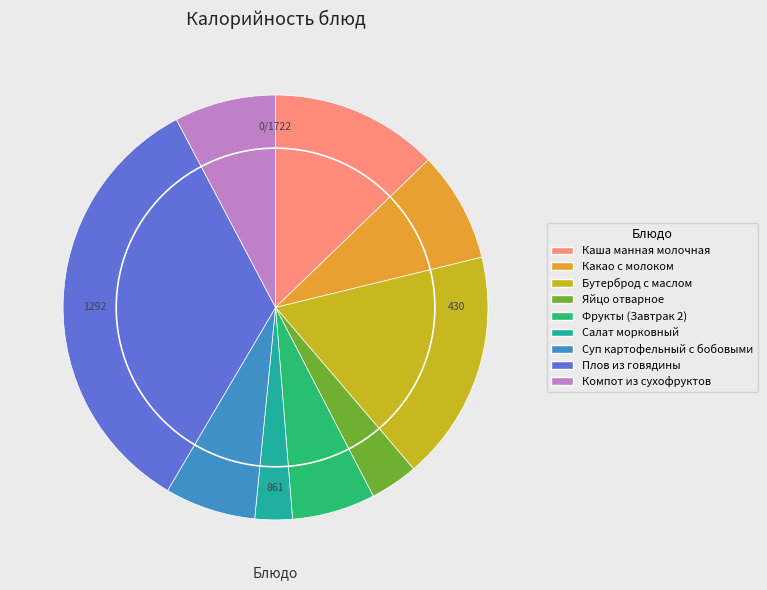

What is the largest slice in the pie chart?

Плов из говядины